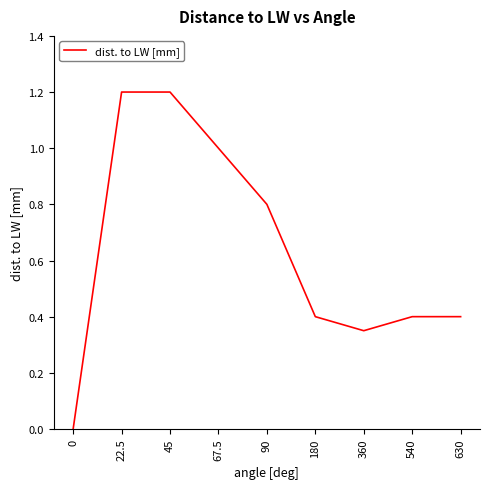

What position from the right is 45?

7